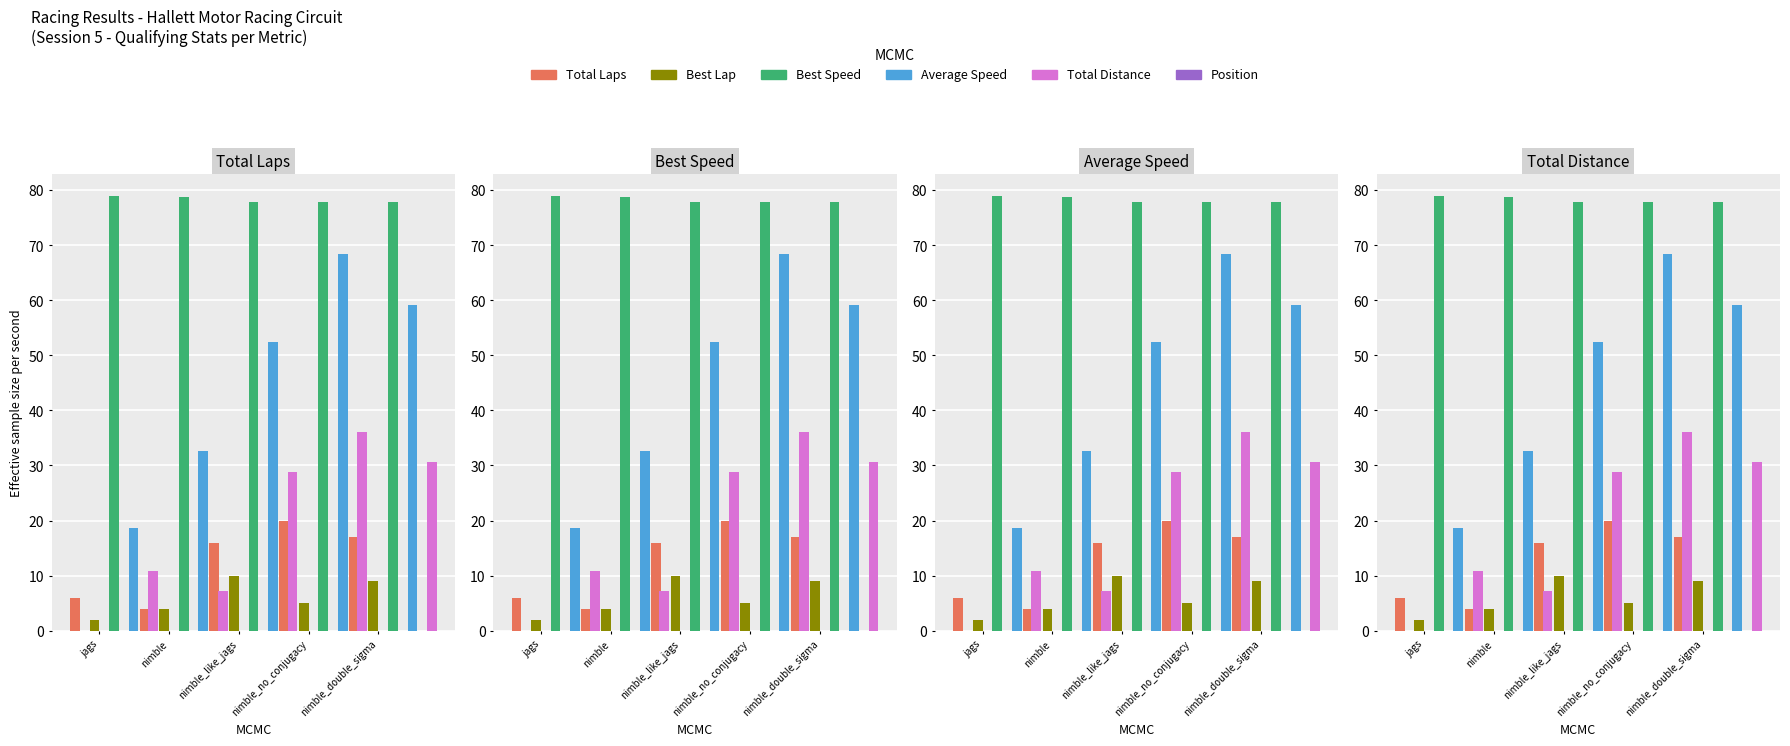

What is the difference between the maximum and minimum values in the Best Speed series?

1.2